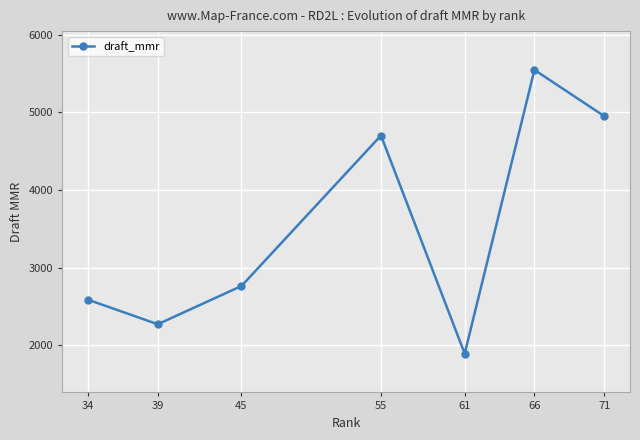

What is the value of the 5th point from the left?

1891